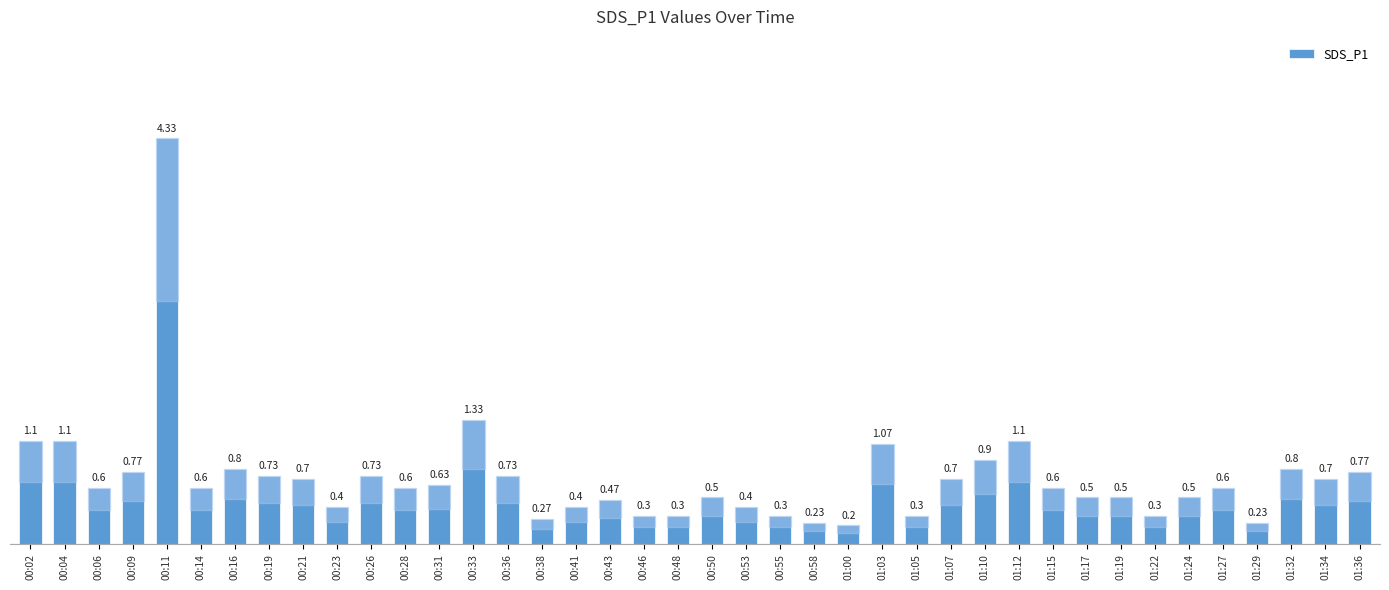

What position from the left is 00:26?

11